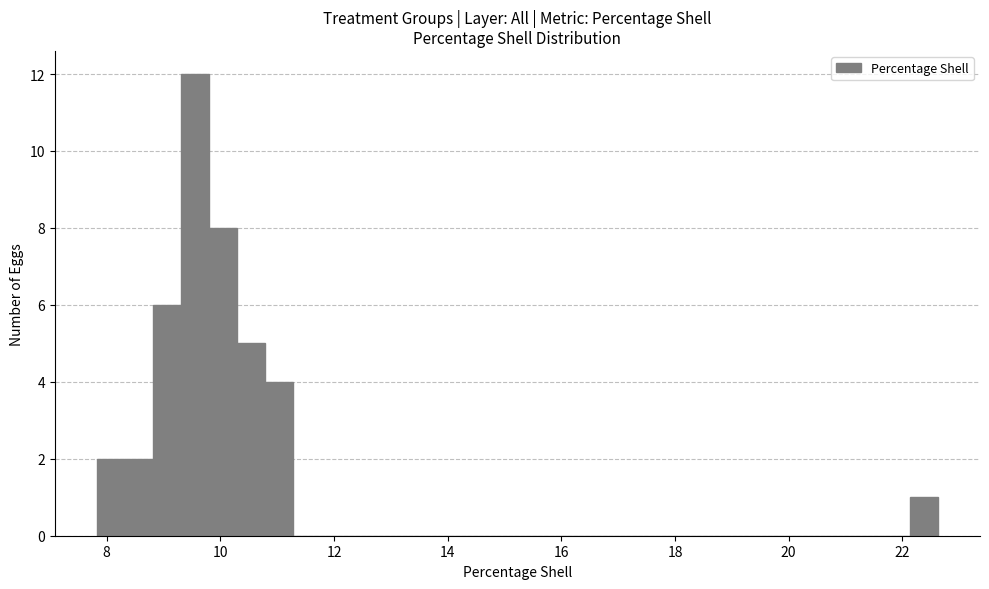

Around what value on the x-axis is the tallest bar? Give the approximate position of its centre, as read against the axis.

9.6